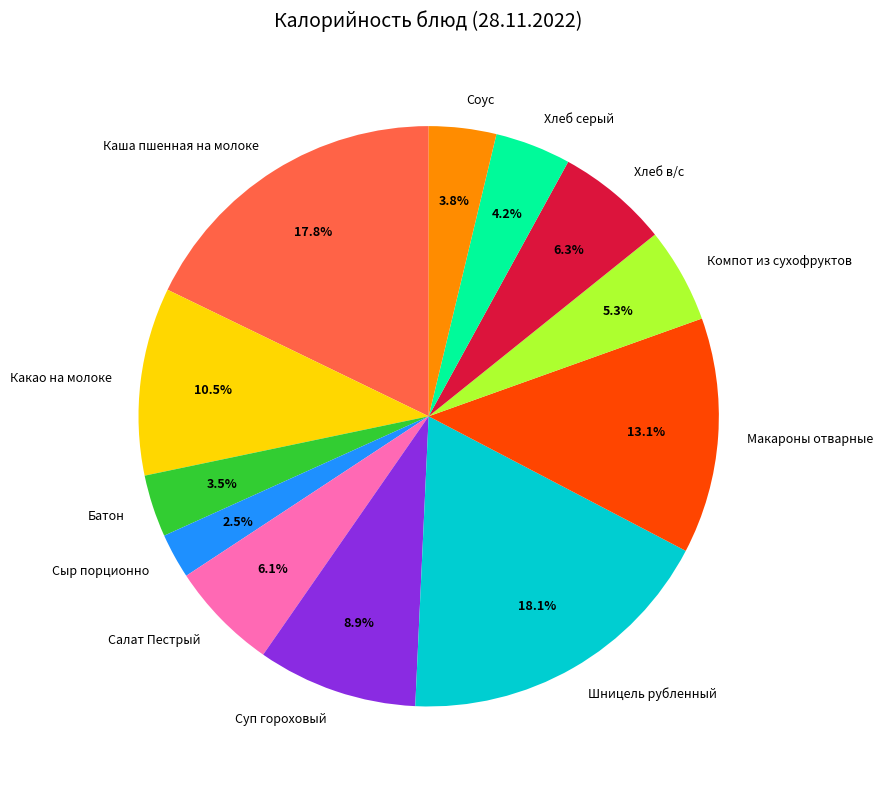

To the nearest percent, what is the average slice percentage?

8%